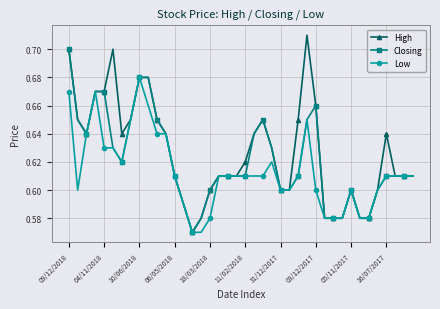

How many Closing values are between 0 and 1?

40